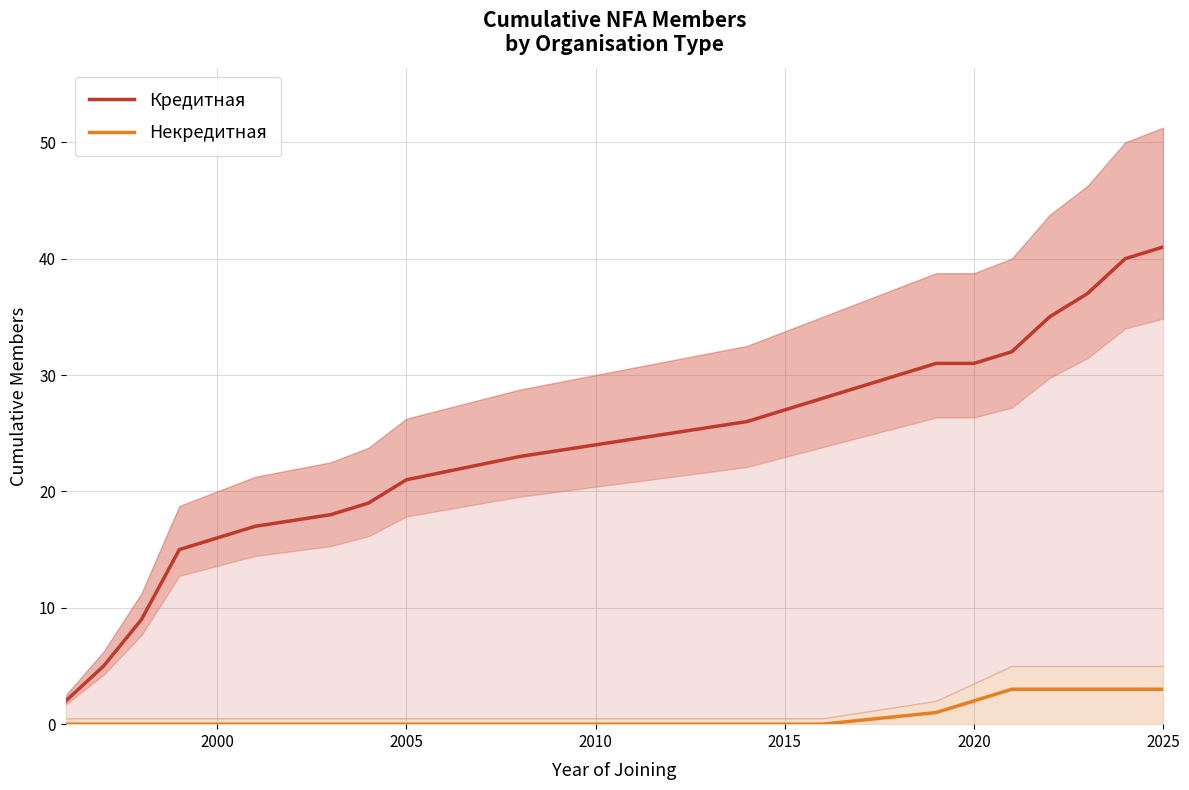

True or false: Некредитная and Кредитная cross at least once.

False